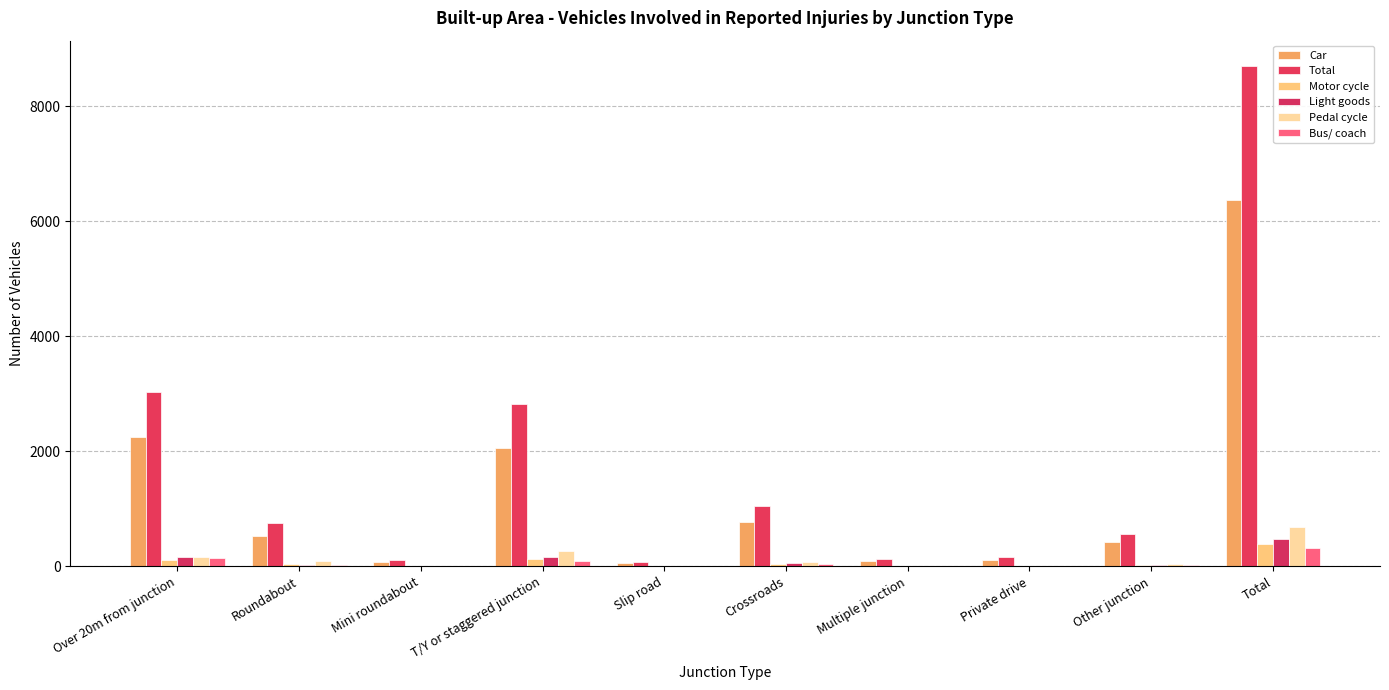

What is the sum of all Motor cycle values?

776